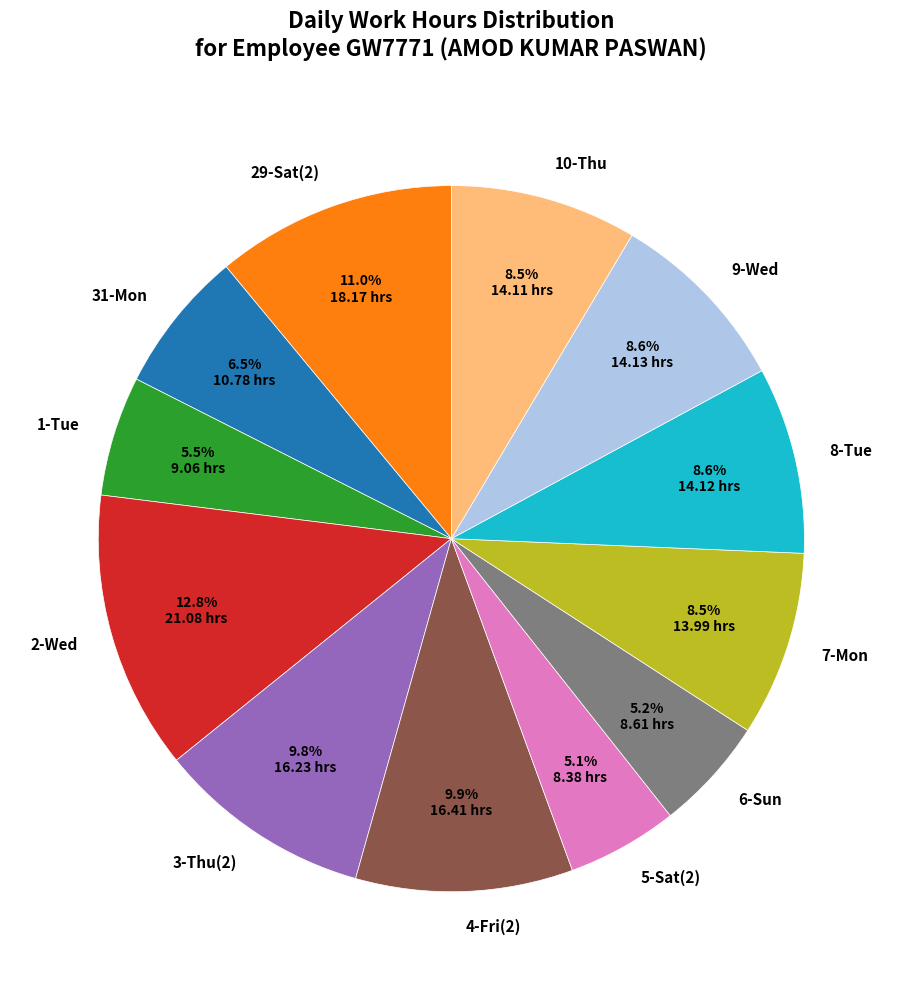

Approximately how many times larger is the value at 2-Wed compared to 1-Tue?

2.3